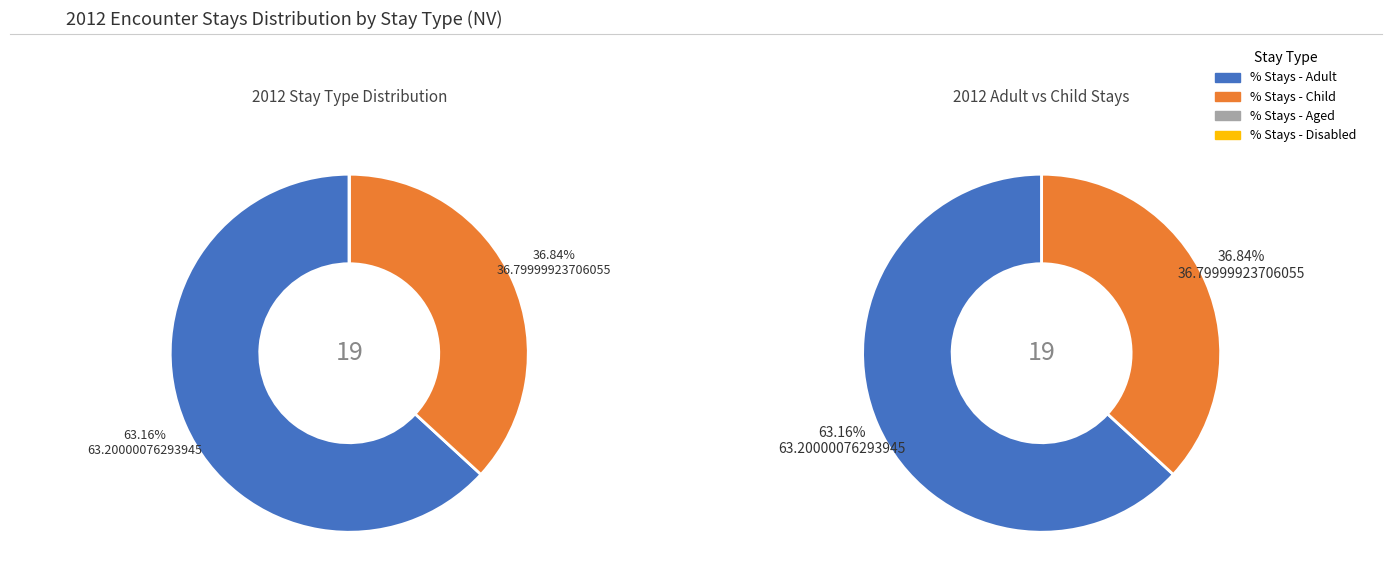

How much of the chart is everything except % Stays - Disabled?

100.0%